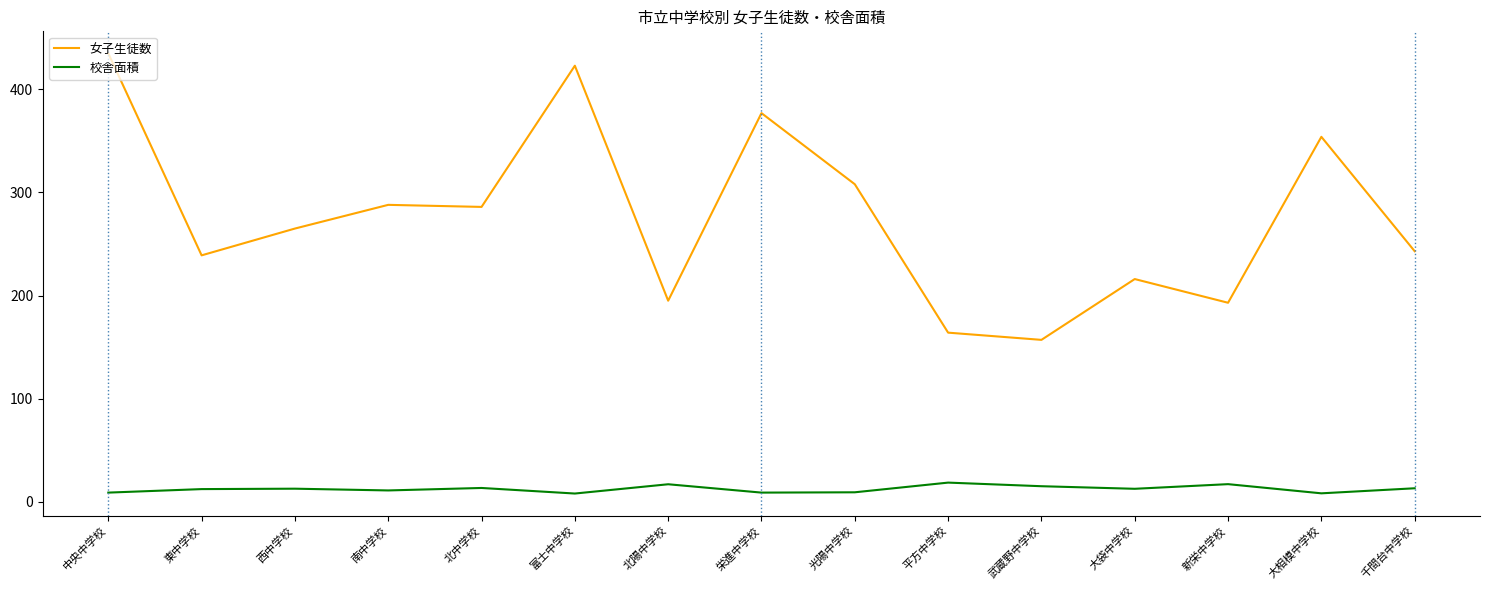

At 富士中学校, list the series in order from largest to smallest.

女子生徒数, 校舎面積